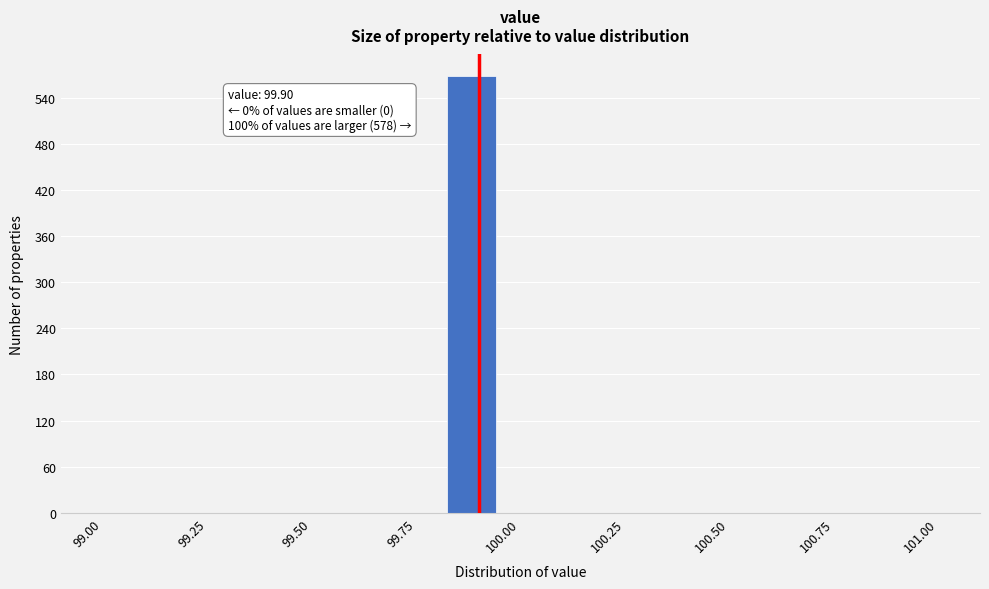

Around what value on the x-axis is the tallest bar? Give the approximate position of its centre, as read against the axis.

99.90